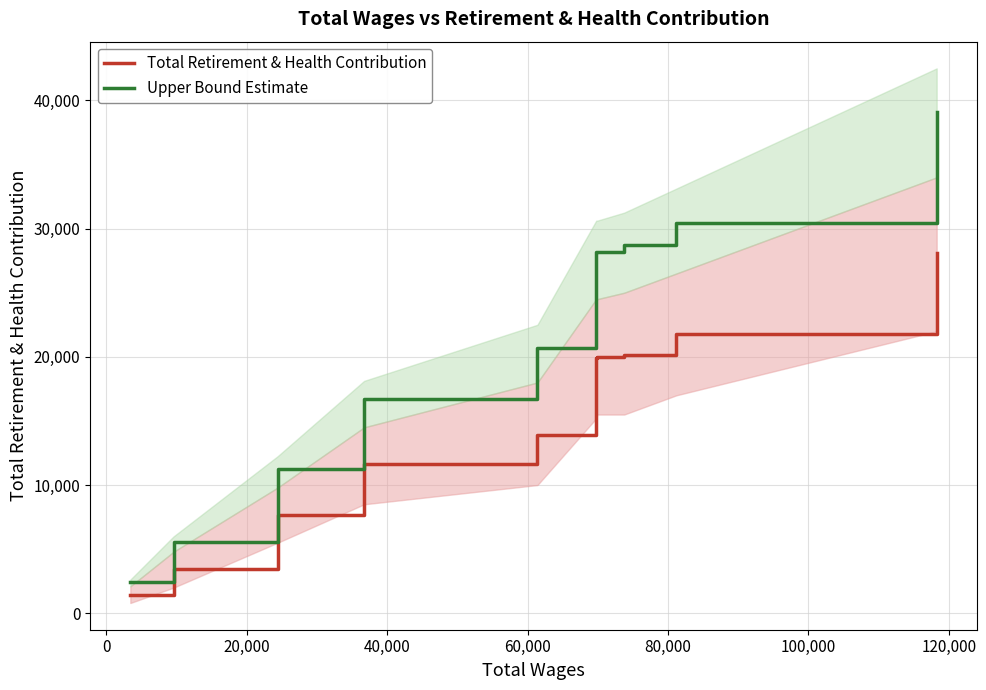

What is the sum of all Upper Bound Estimate values?

211255.0